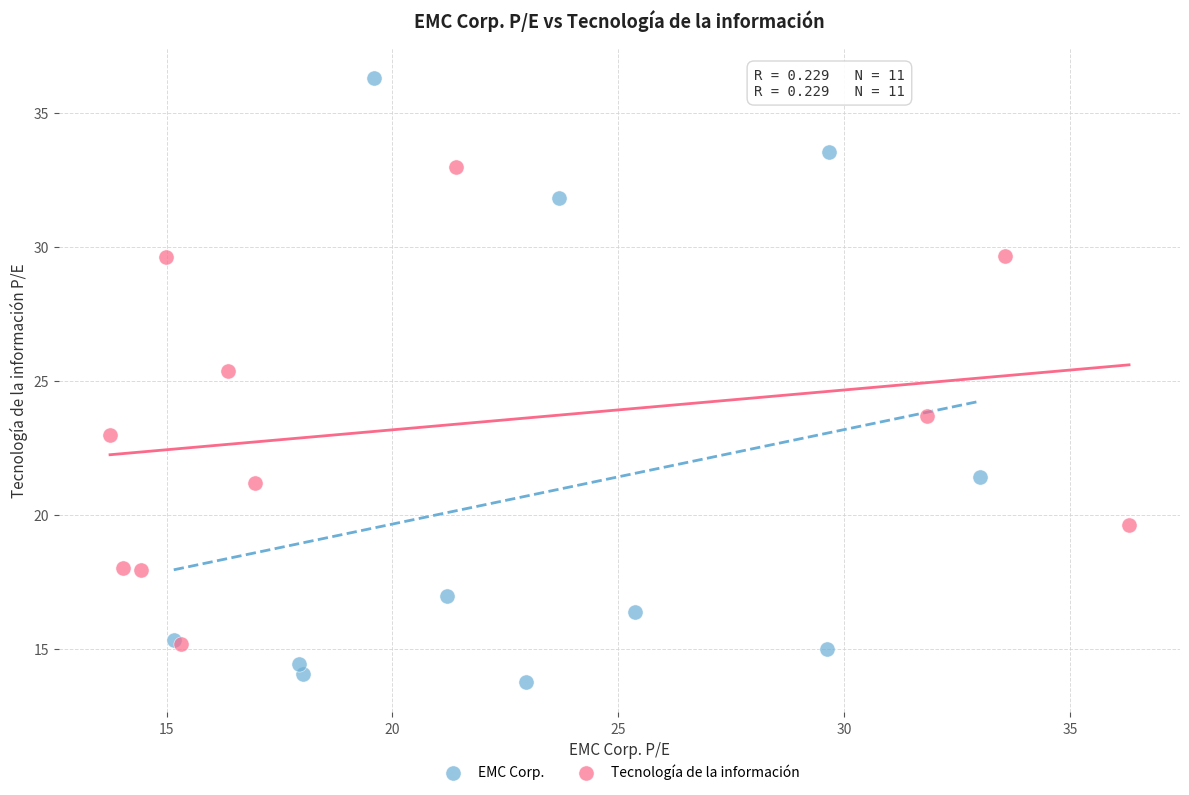

Which series contains the lowest Y value?

EMC Corp.